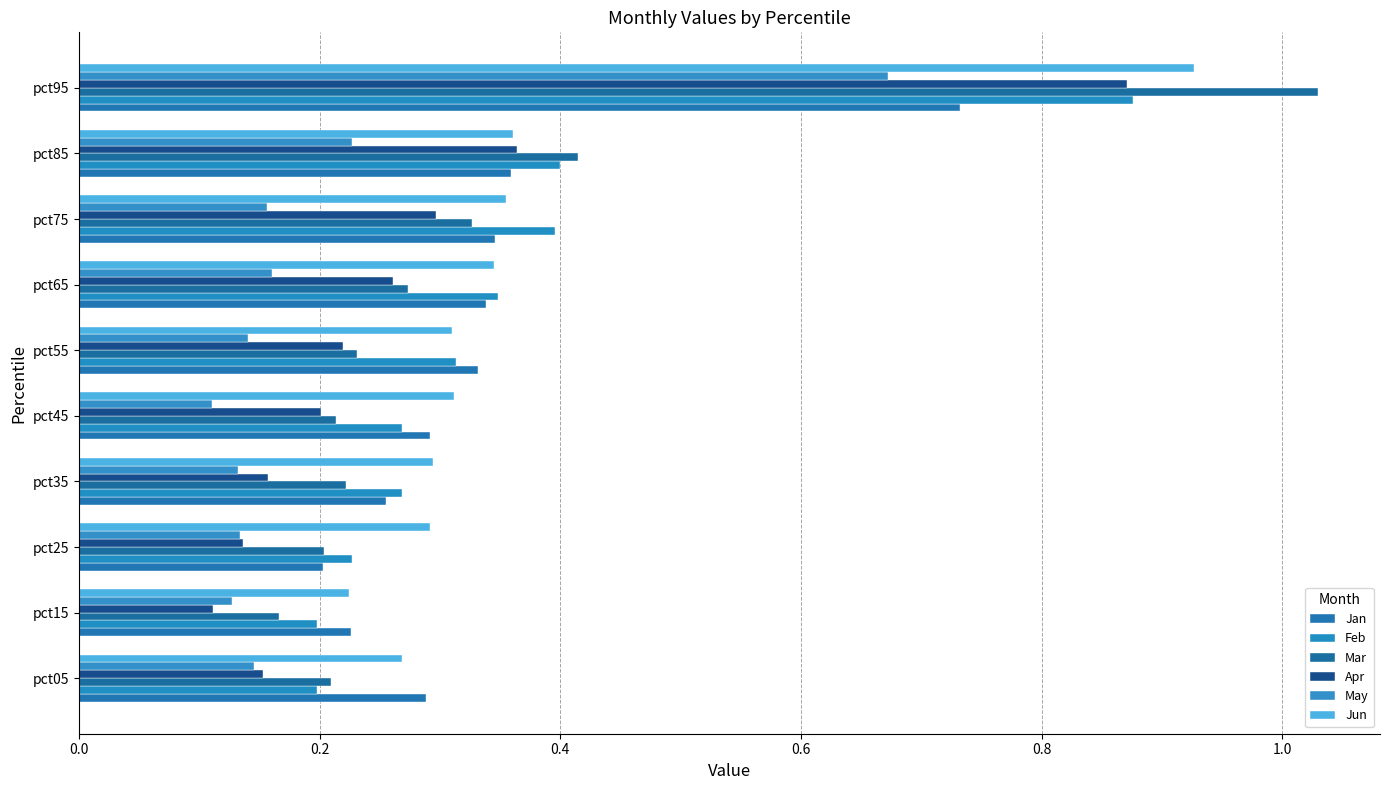

How many bars are there in each group?

6